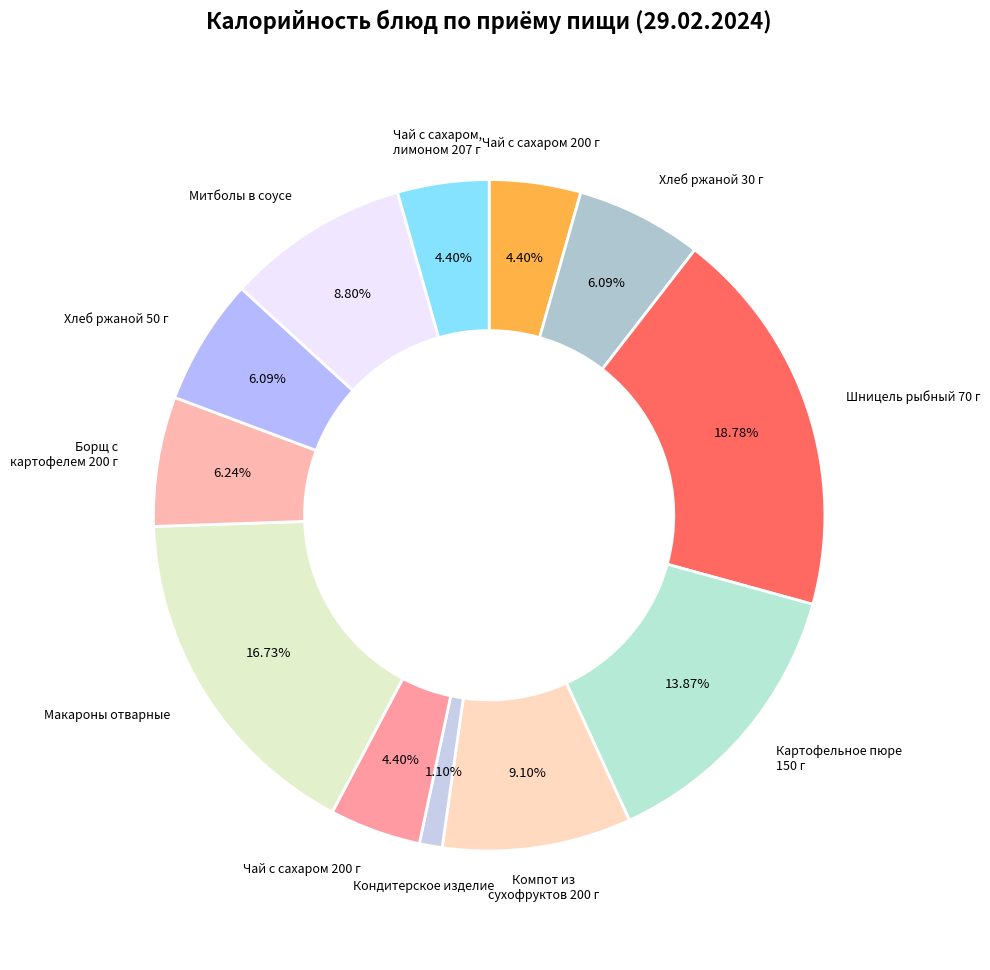

How many slices are in this pie chart?

12